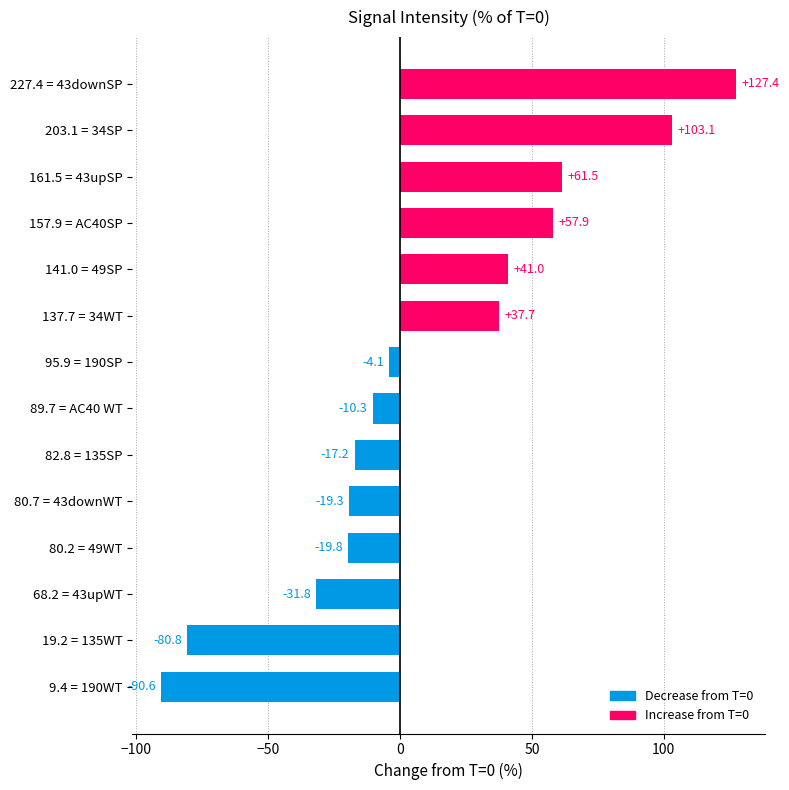

Where is the data nearest to the value 18?

137.7 = 34WT